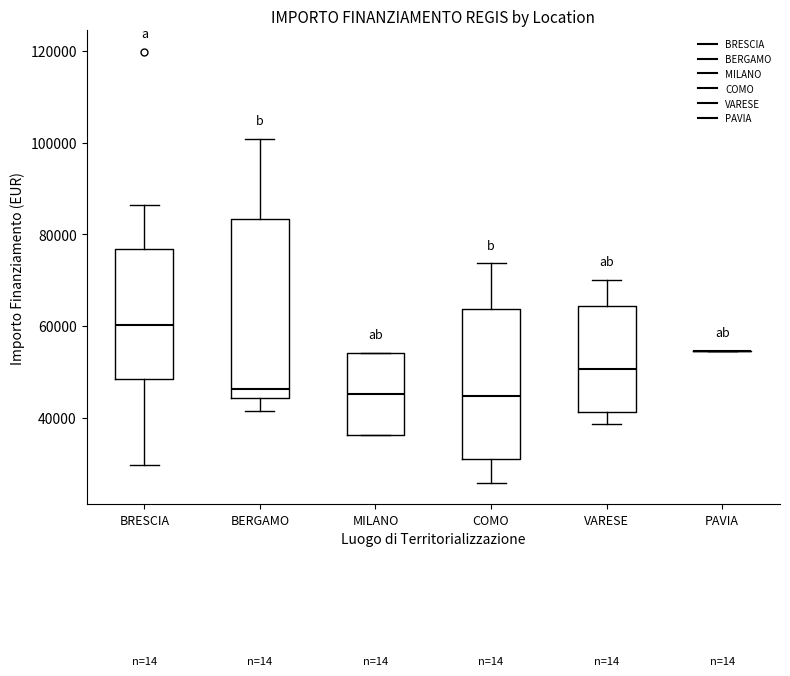

Reading left to right, read every box against the y-axis: the position of its median line, the range the box covers, and the ends of its whiskers. The values are not printed on the chart, so give them approximately, as read against the axis.

BRESCIA: median 60000, box 48000 to 76000, whiskers 30000 to 86000
BERGAMO: median 46000, box 44000 to 84000, whiskers 42000 to 100000
MILANO: median 46000, box 36000 to 54000, whiskers 36000 to 54000
COMO: median 44000, box 30000 to 64000, whiskers 26000 to 74000
VARESE: median 50000, box 42000 to 64000, whiskers 38000 to 70000
PAVIA: box collapsed to a line at 54000, whiskers 54000 to 54000